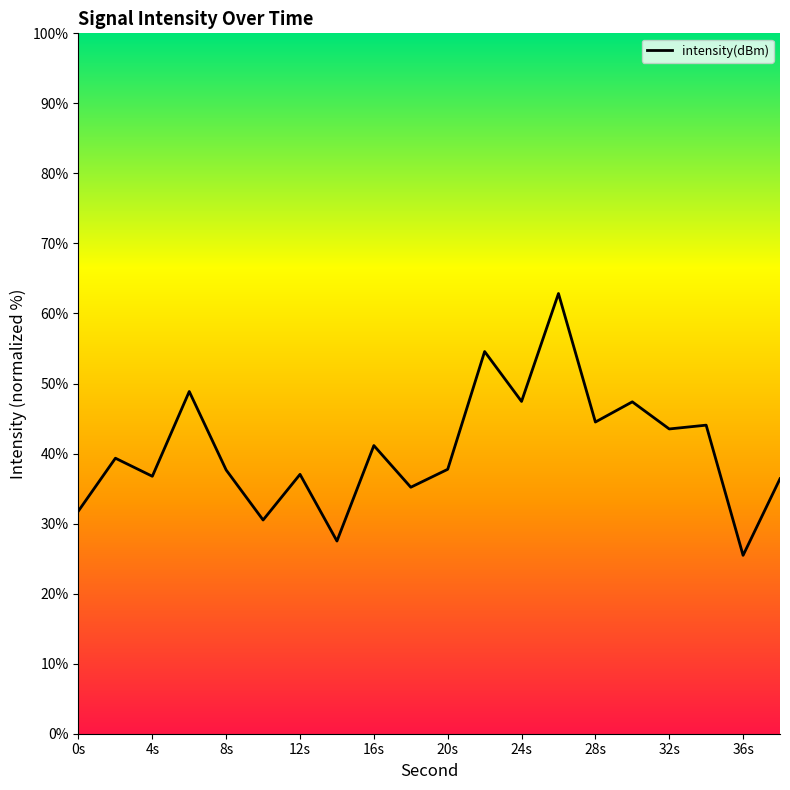

What is the difference between the maximum and minimum values?

37.4